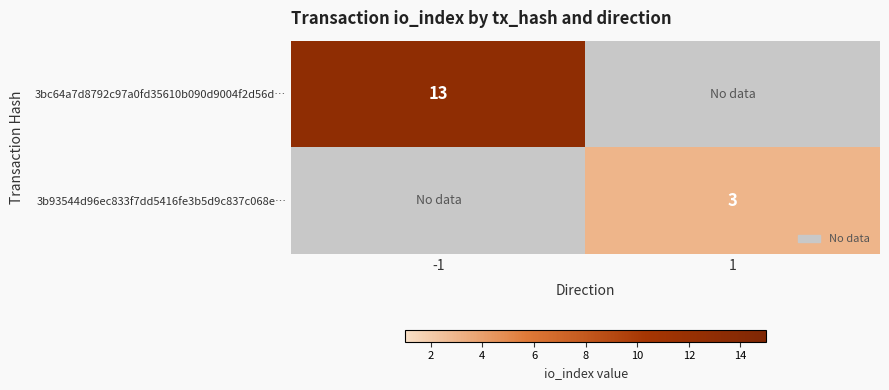

Is the value of 3b93544d96ec833f7dd5416fe3b5d9c837c068e… at 1 greater than the value of 3bc64a7d8792c97a0fd35610b090d9004f2d56d… at -1?

No